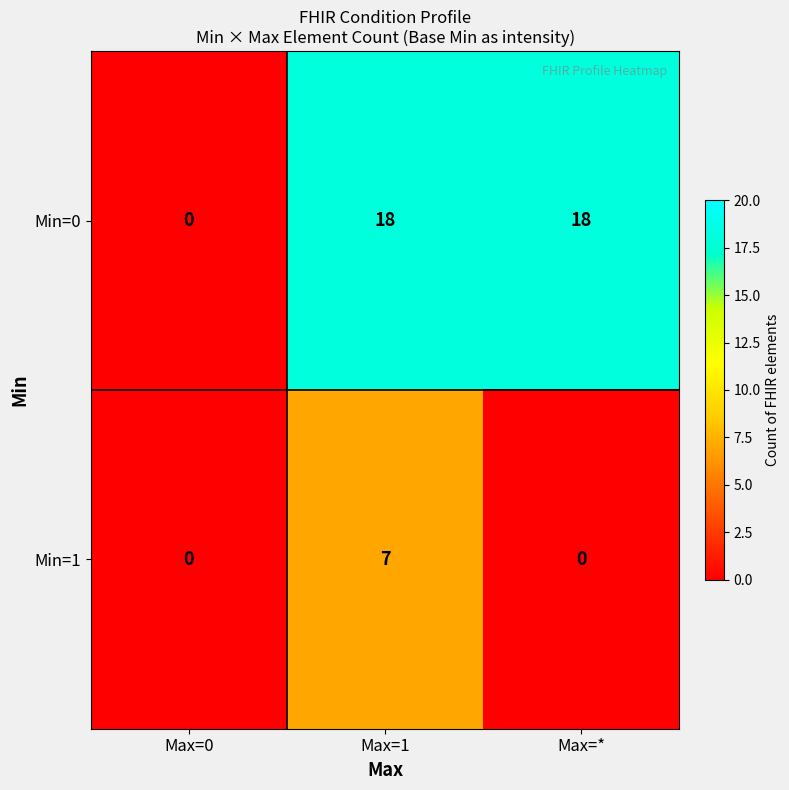

Which category has the lowest value in the Min=0 series?

Max=0